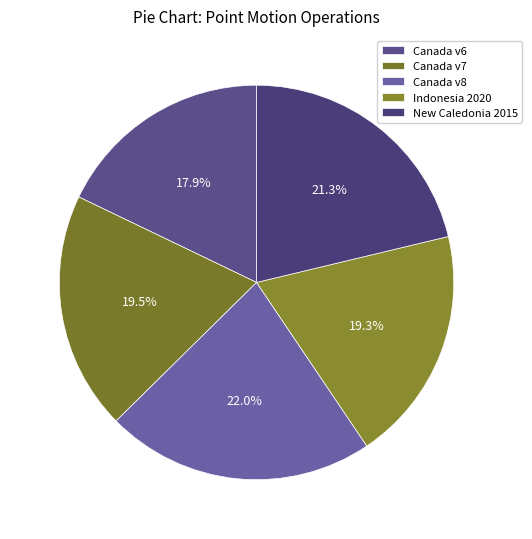

What is the largest slice in the pie chart?

Canada v8